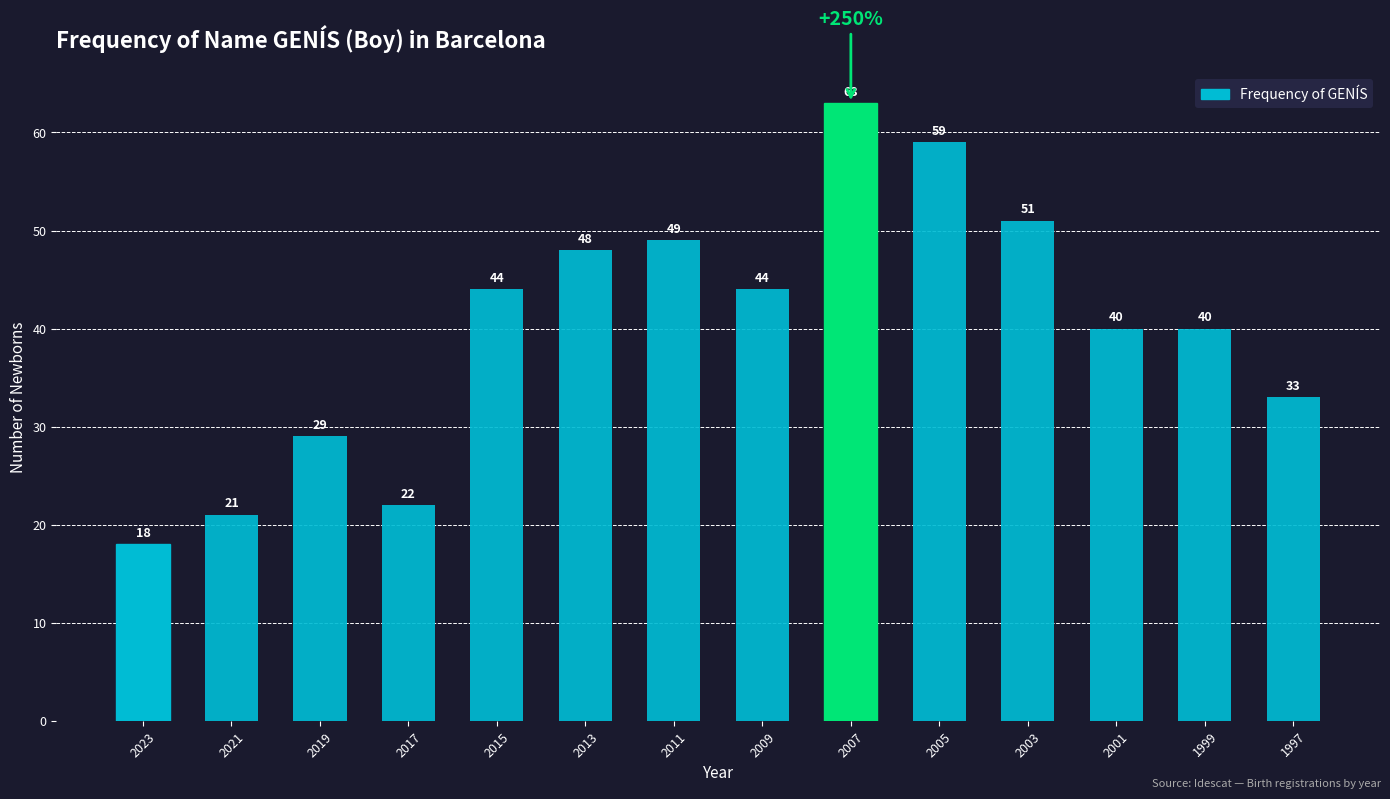

What is the value of the 9th bar from the left?

63